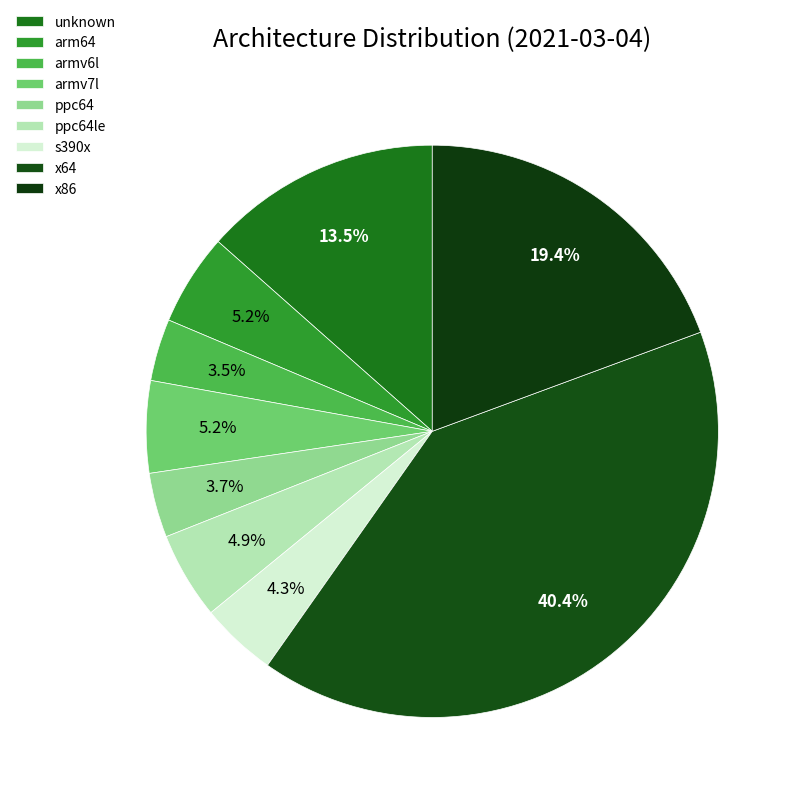

Is it true that arm64 is 11% of the pie?

False